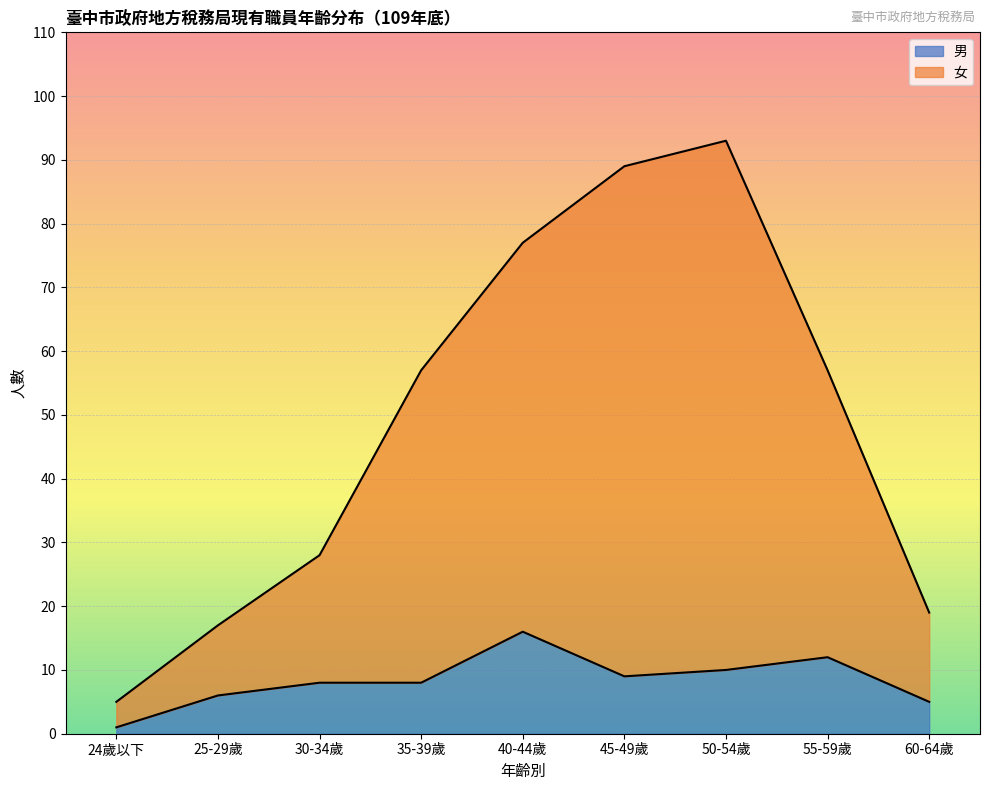

How many data points in 男 are above 8?

4